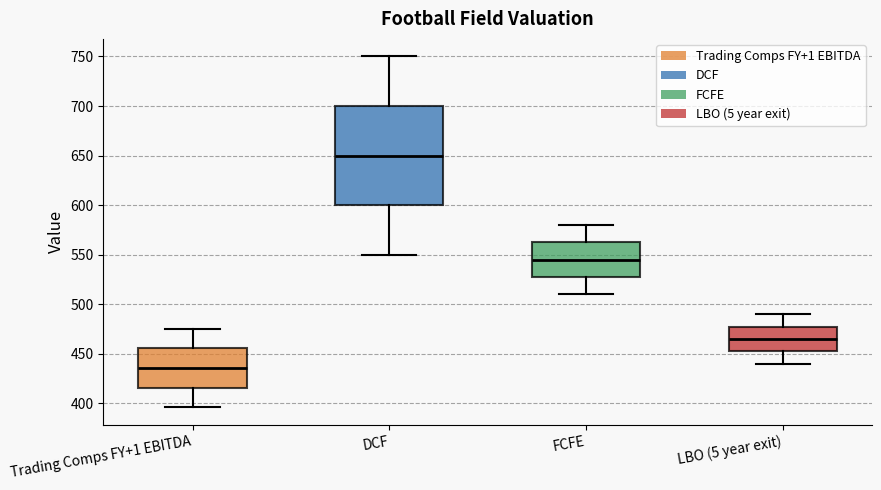

Reading left to right, transcribe this box plot: for each box, give where its median line is, the range the box spans, and where its two whiskers end, as read against the y-axis. The values are not printed on the chart, so give them approximately, as read against the axis.

Trading Comps FY+1 EBITDA: median 435, box 415 to 455, whiskers 395 to 475
DCF: median 650, box 600 to 700, whiskers 550 to 750
FCFE: median 545, box 530 to 565, whiskers 510 to 580
LBO (5 year exit): median 465, box 455 to 480, whiskers 440 to 490